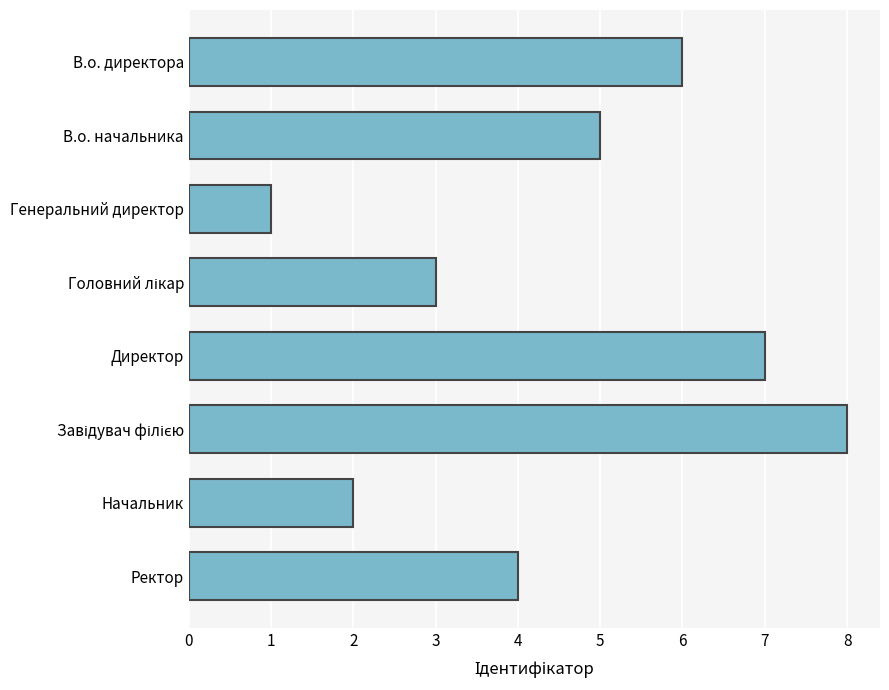

How many values are between 3 and 7?

5